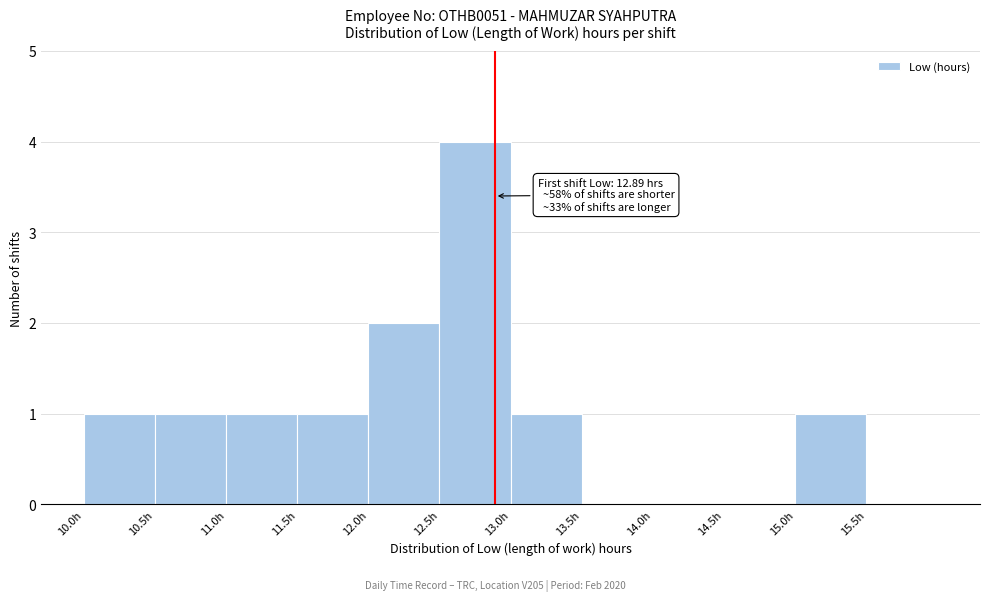

Which range on the x-axis has the tallest bar?

12.5 to 13.0